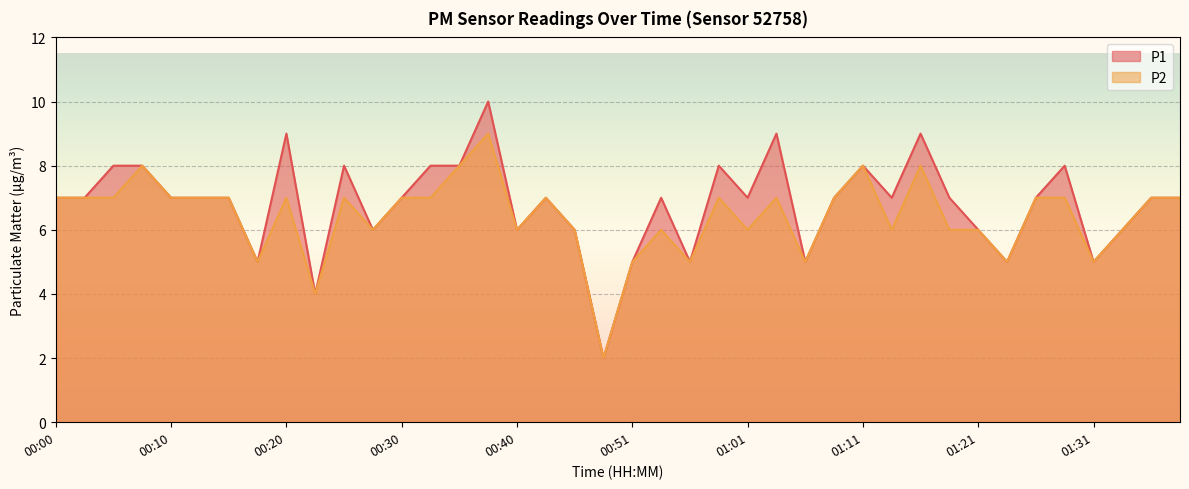

Does the chart display data point markers on the line(s)?

No